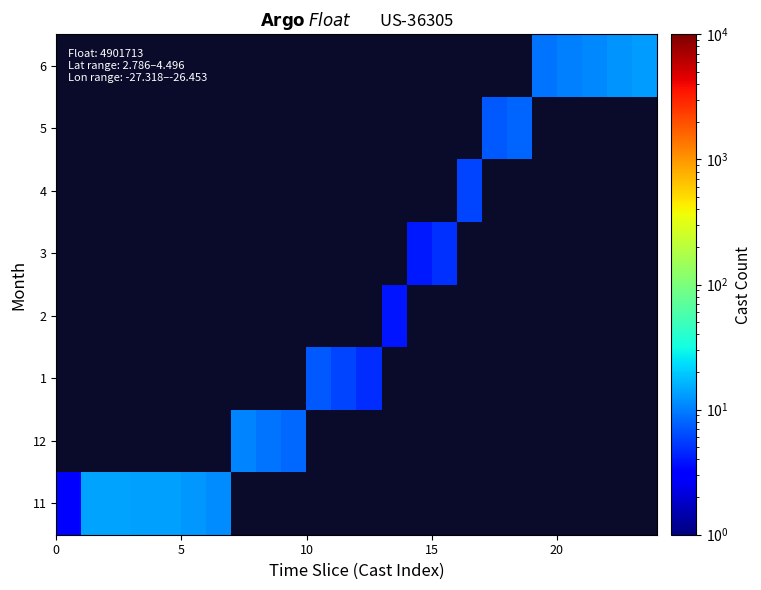

What is the highest value of the 11 series?

14.2